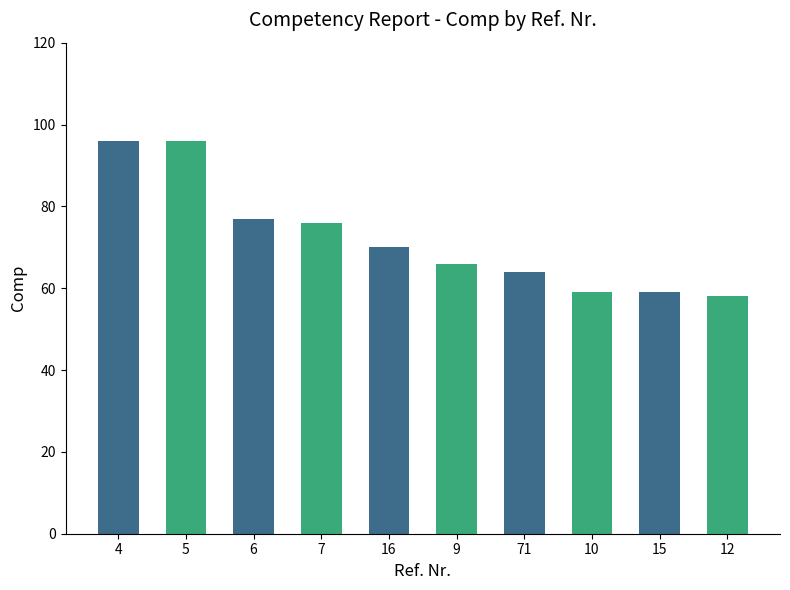

What is the greatest value displayed?

96